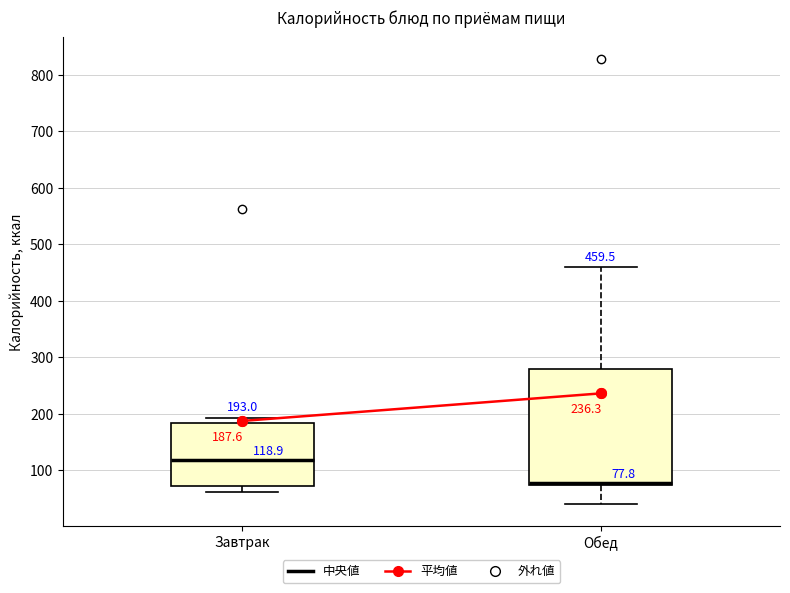

Which box is the tallest, from its lower edge to its upper edge?

Обед